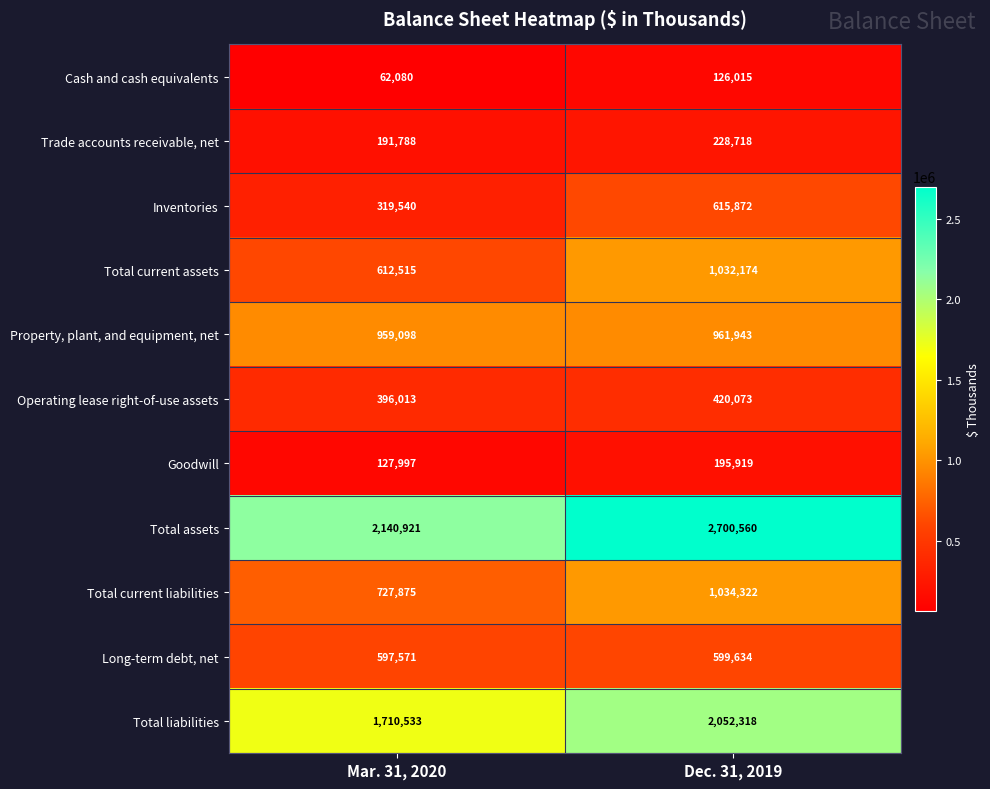

What is the minimum value shown in the chart?

62080